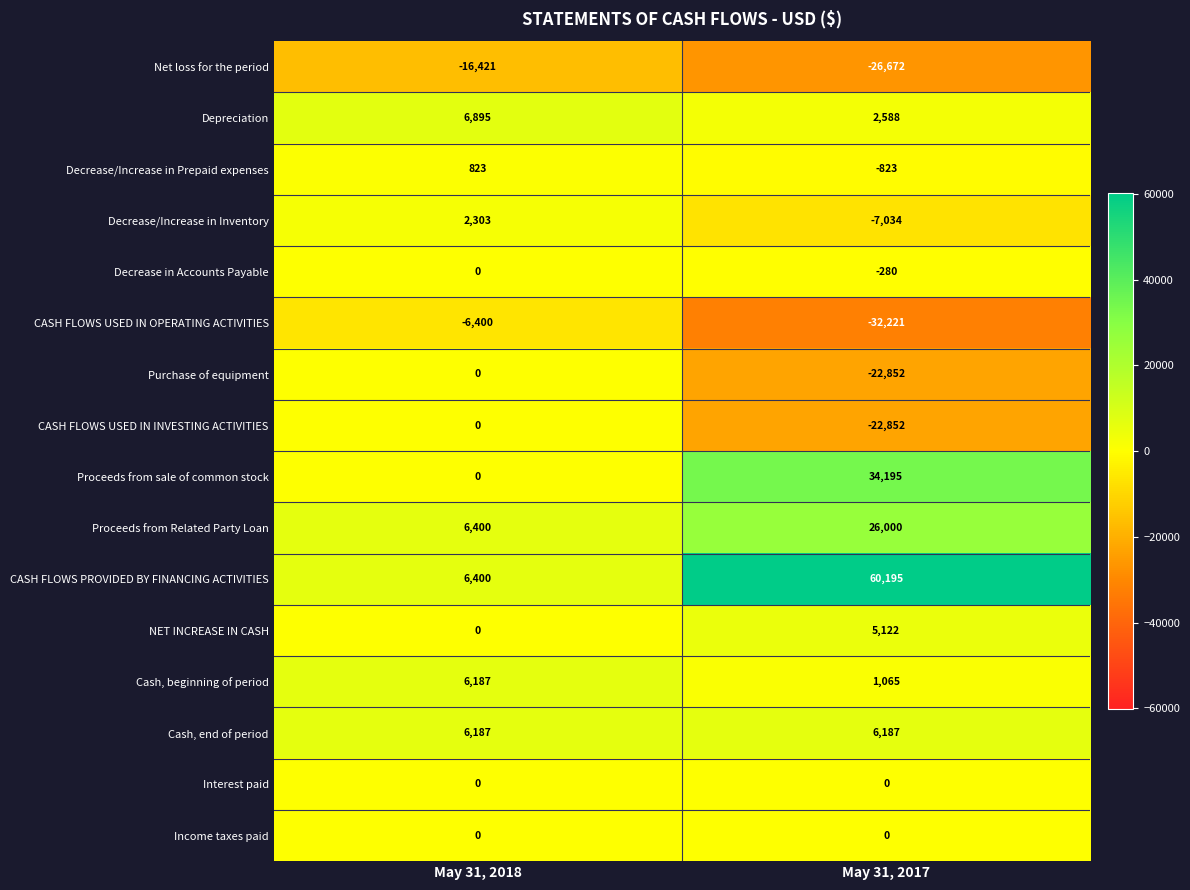

The value of CASH FLOWS PROVIDED BY FINANCING ACTIVITIES at May 31, 2018 is 3385. True or false?

False